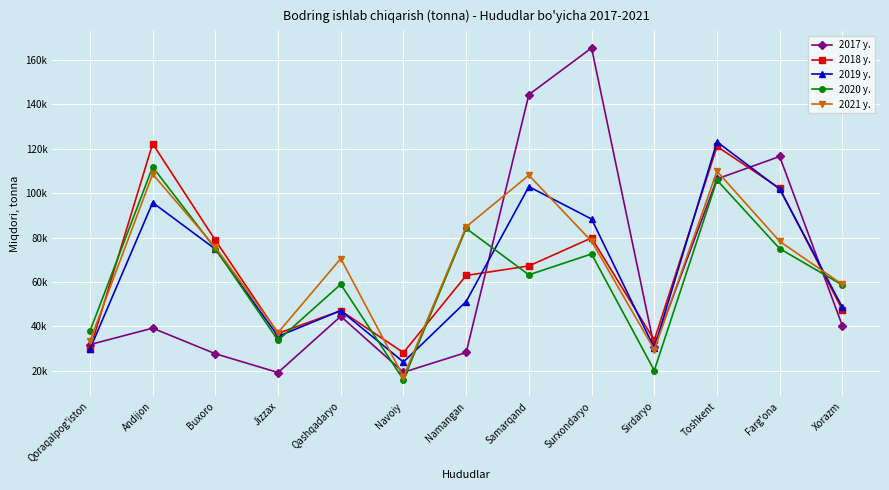

What are all the series names shown in the legend?

2017 y., 2018 y., 2019 y., 2020 y., 2021 y.